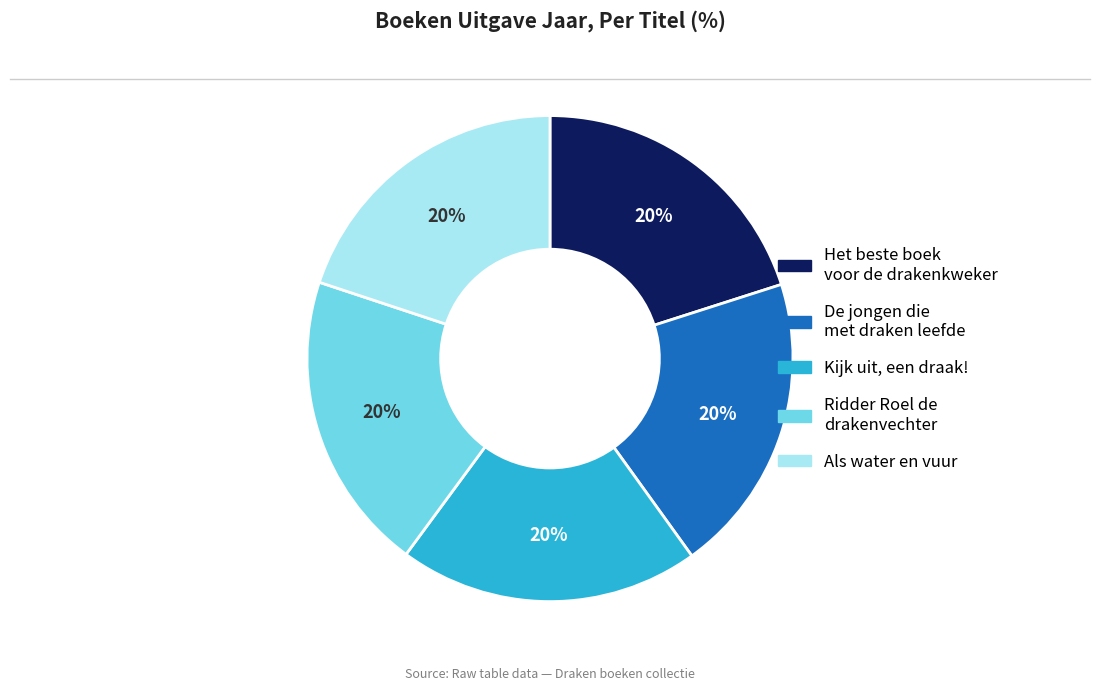

True or false: Het beste boek voor de drakenkweker accounts for 6% of the total.

False